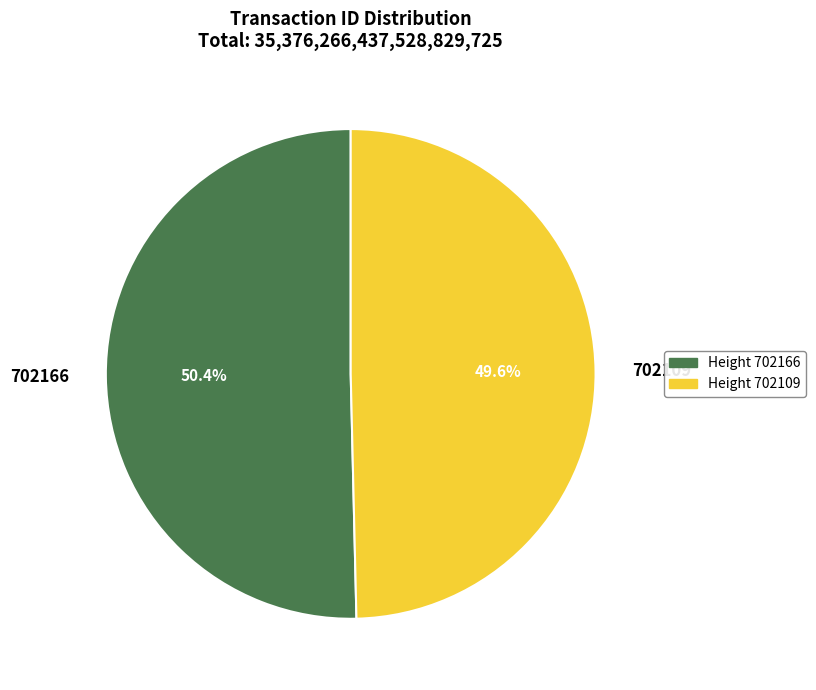

What percentage is the 702166 slice, to the nearest percent?

50%